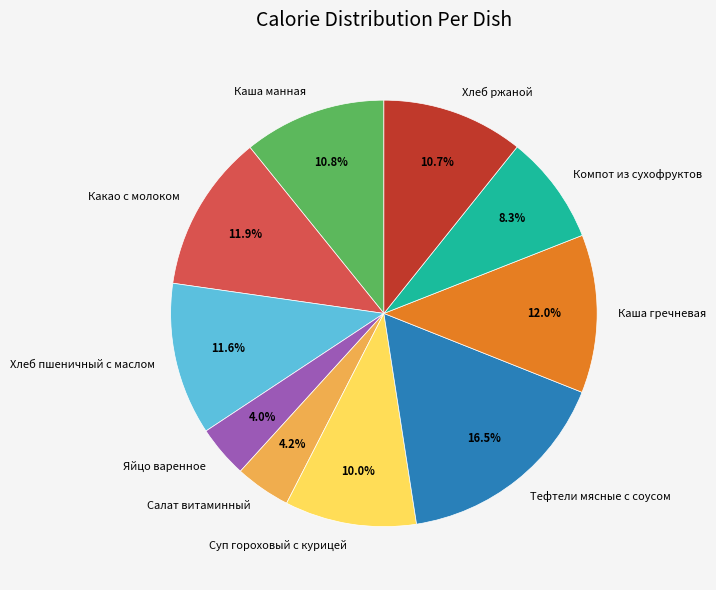

Count the number of slices in the pie.

10